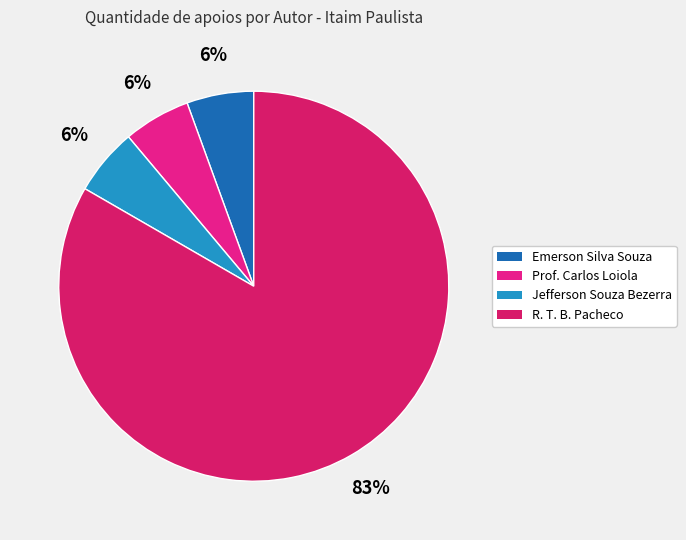

What is the smallest slice in the pie chart?

Emerson Silva Souza